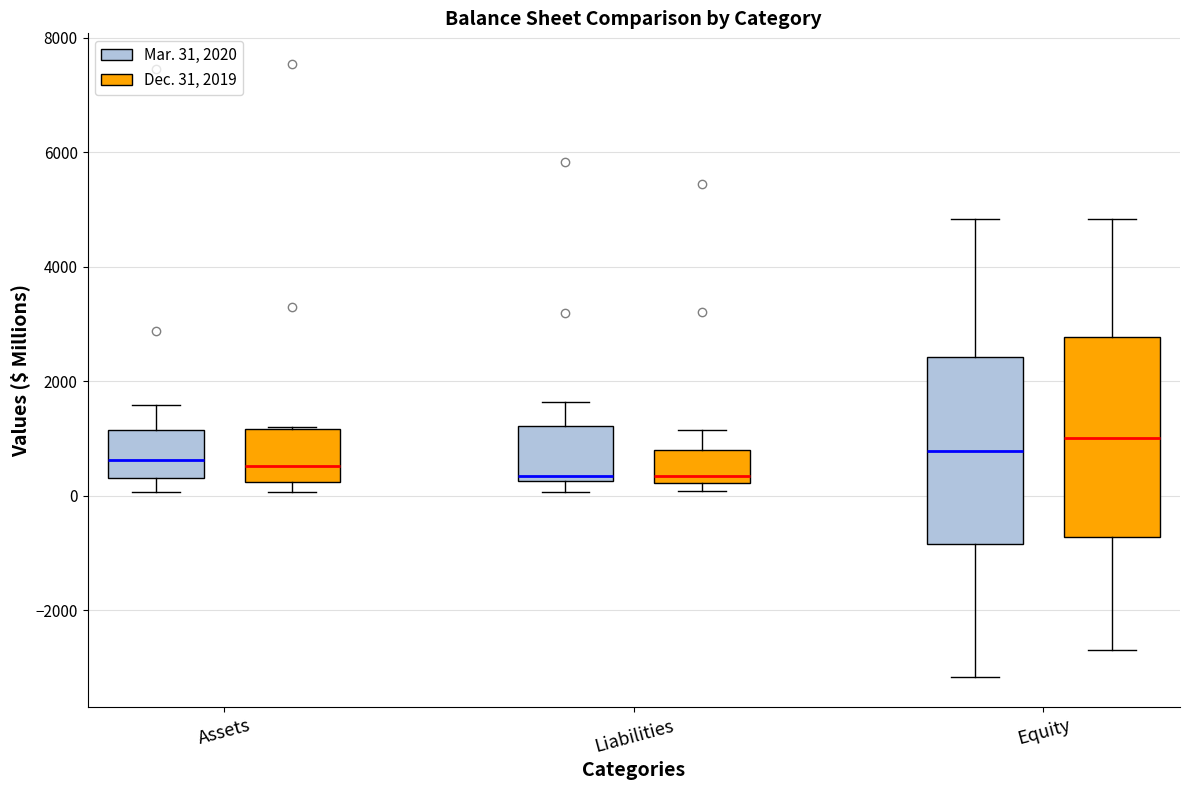

Where does the median line of the box for Assets (Dec. 31, 2019) sit on the y-axis? The values are not printed on the chart, so give them approximately, as read against the axis.

600